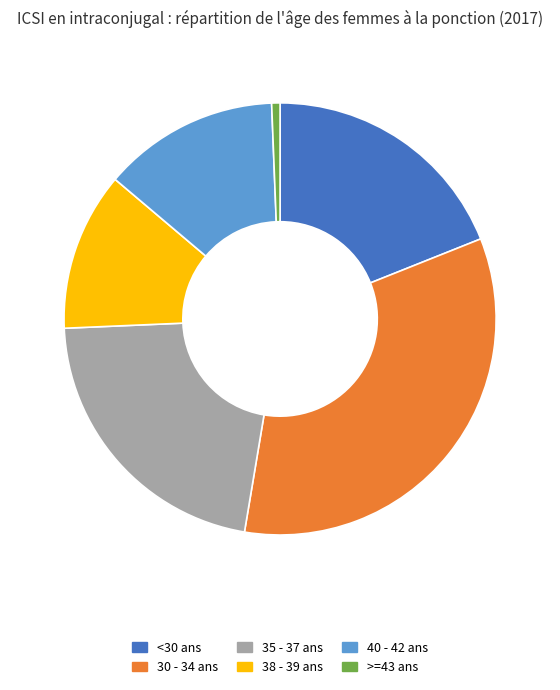

Combined, do 40 - 42 ans and >=43 ans account for over 50%?

No